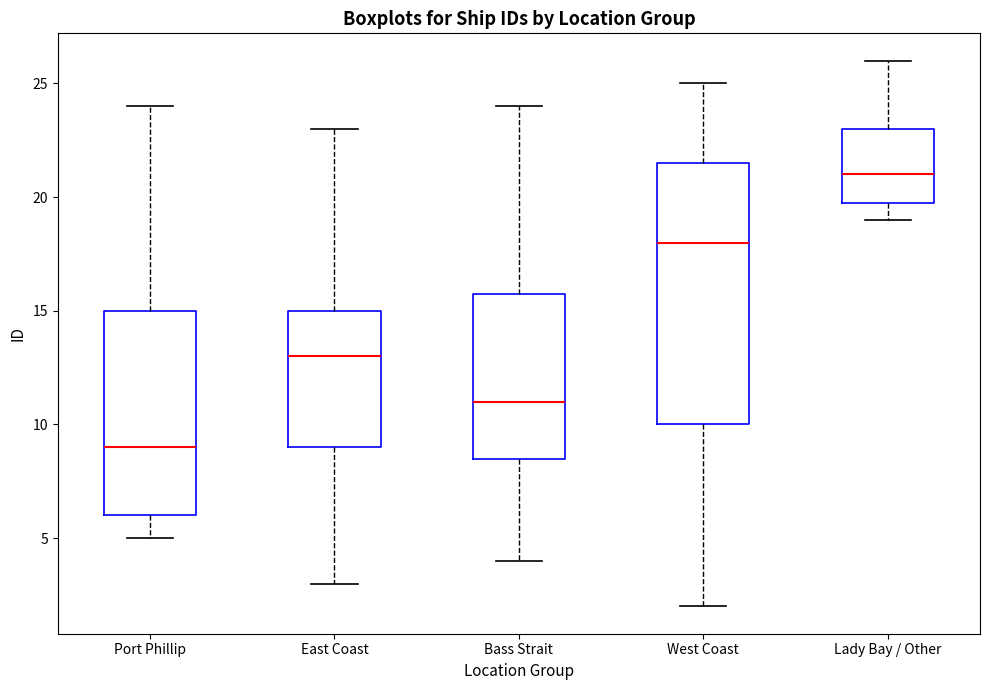

Which box is the tallest, from its lower edge to its upper edge?

West Coast